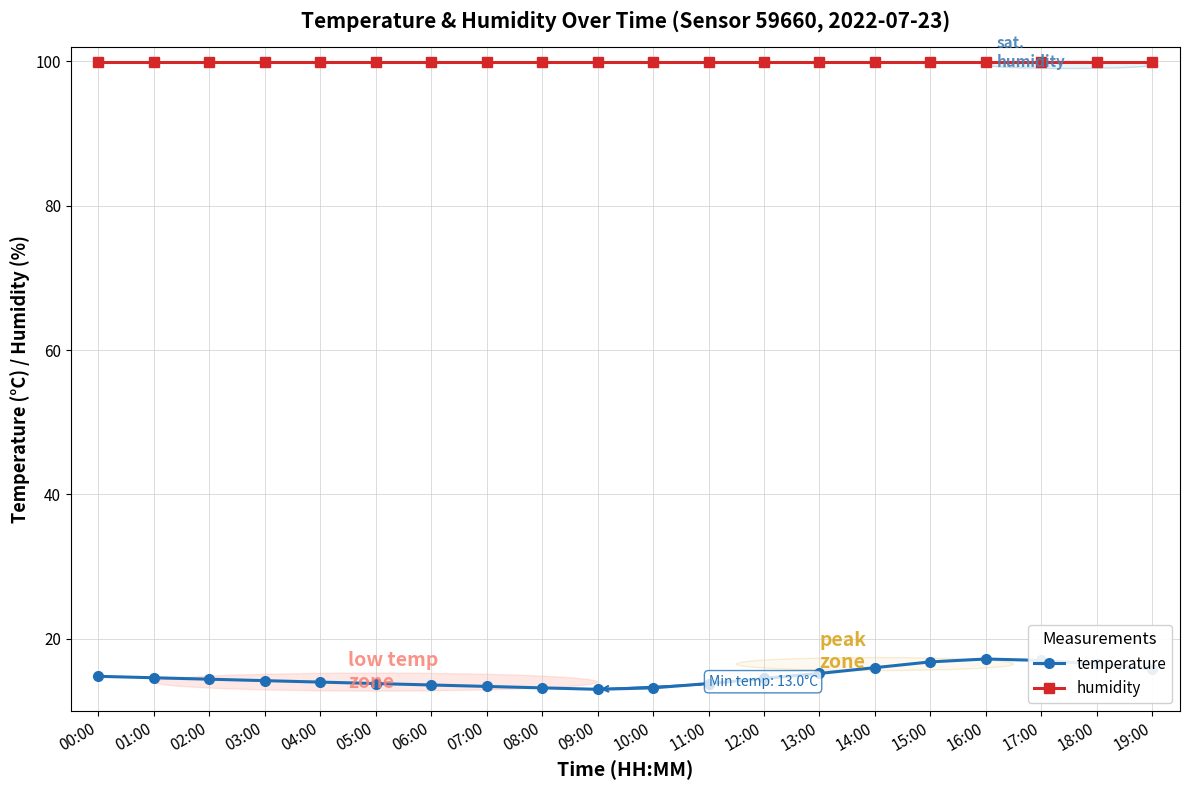

Which series has the largest total across all categories?

humidity